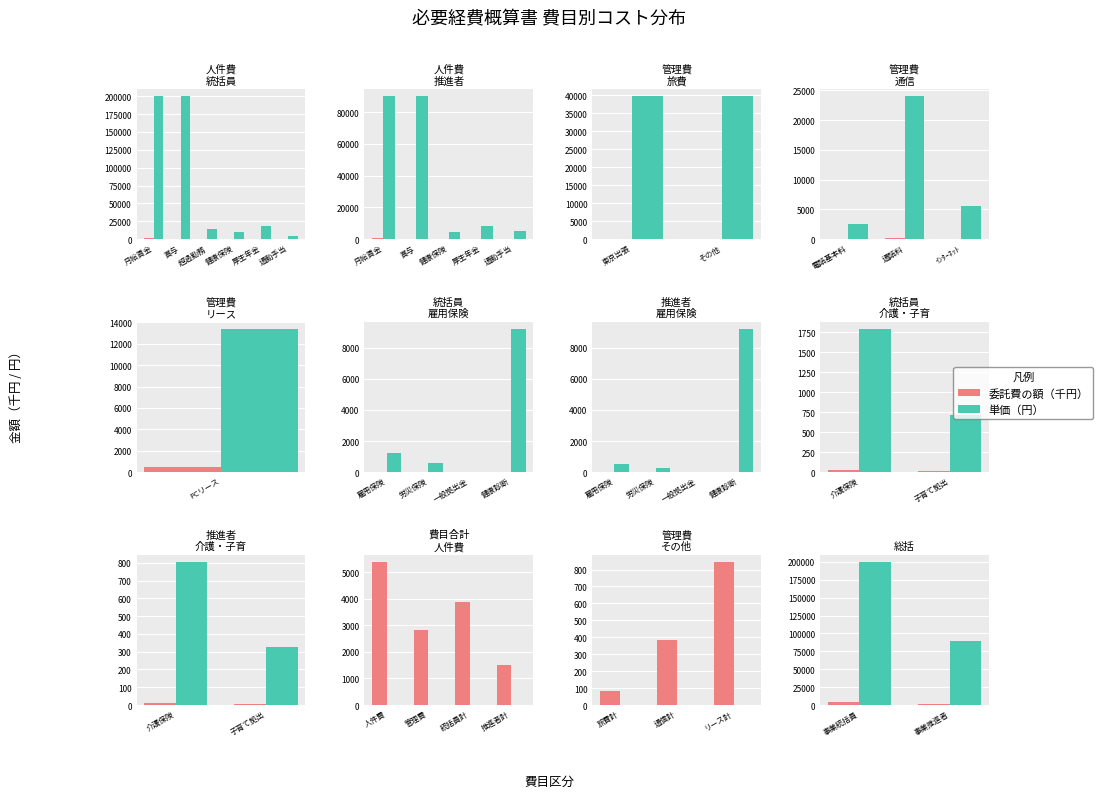

What is the label of the 2nd bar from the left?

事業推進者